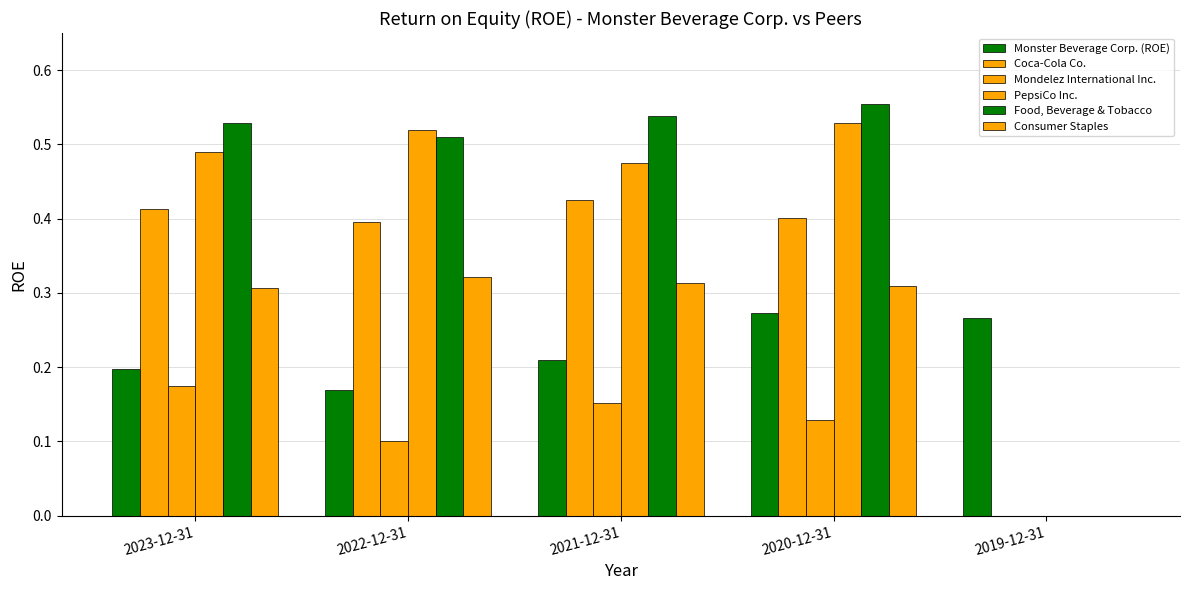

What is the maximum value shown in the chart?

0.6